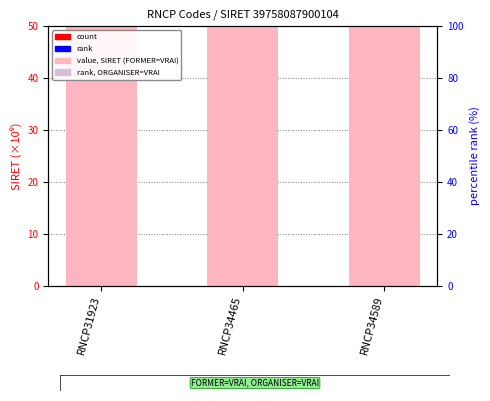

What is the total value across all series at RNCP34465?

118479.1